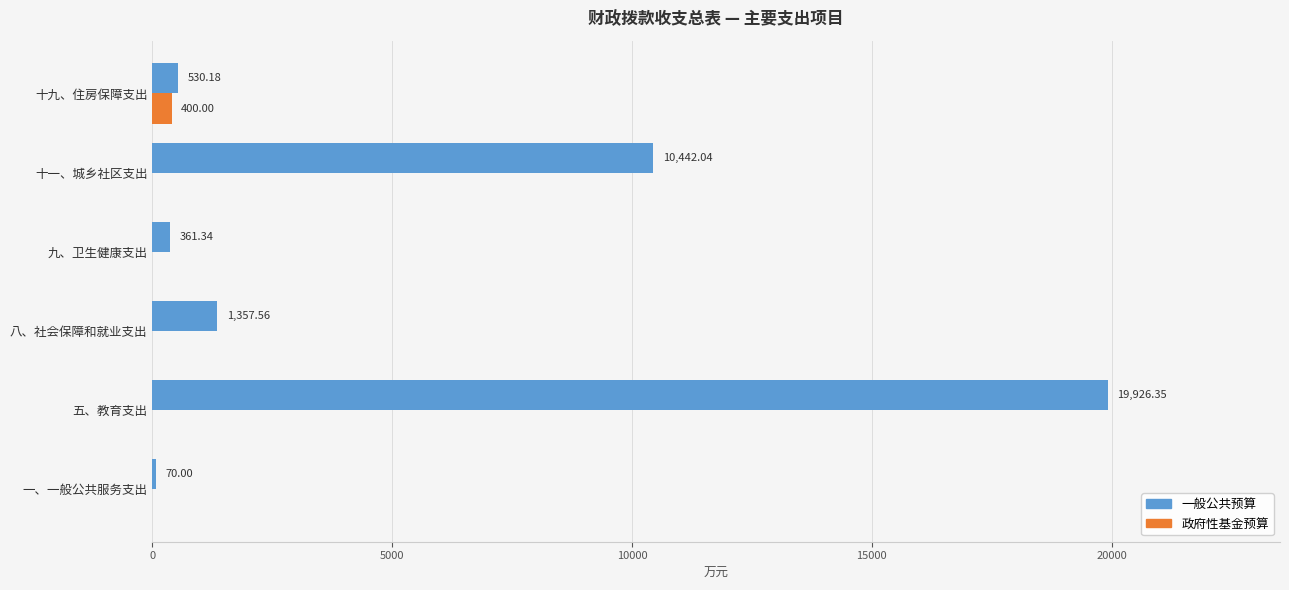

How many positive values does the 政府性基金预算 series have?

1